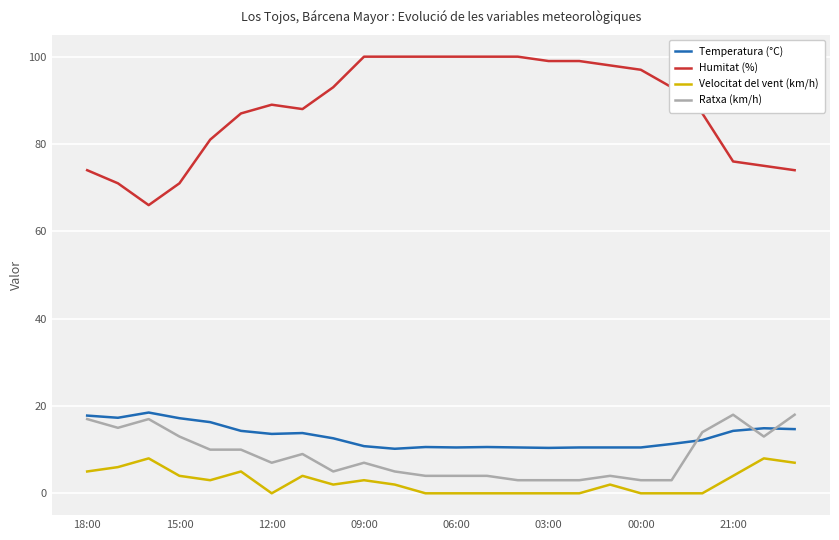

True or false: Temperatura (°C) and Humitat (%) cross at least once.

False